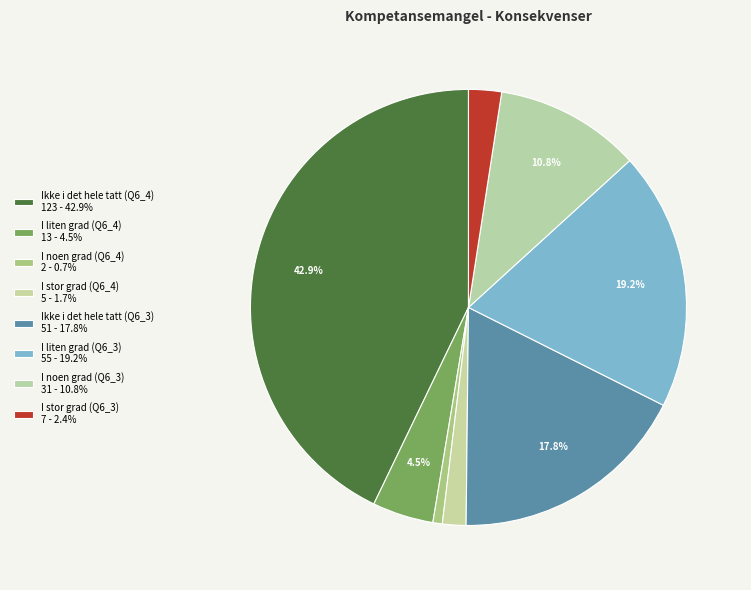

To the nearest percent, what is the average slice percentage?

12%